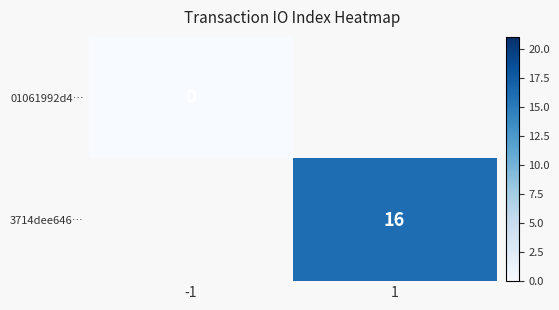

True or false: 3714dee646… has a value of 16 at 1.

True